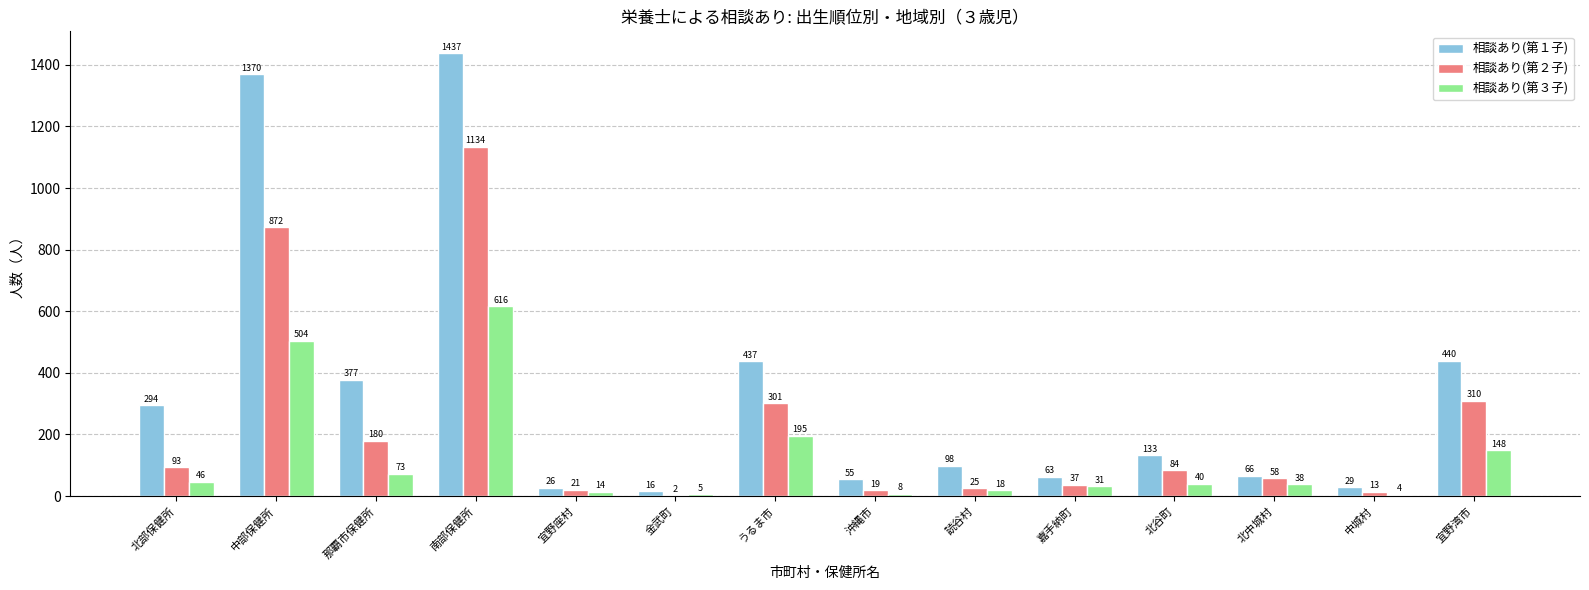

Which series has the largest total across all categories?

相談あり(第１子)